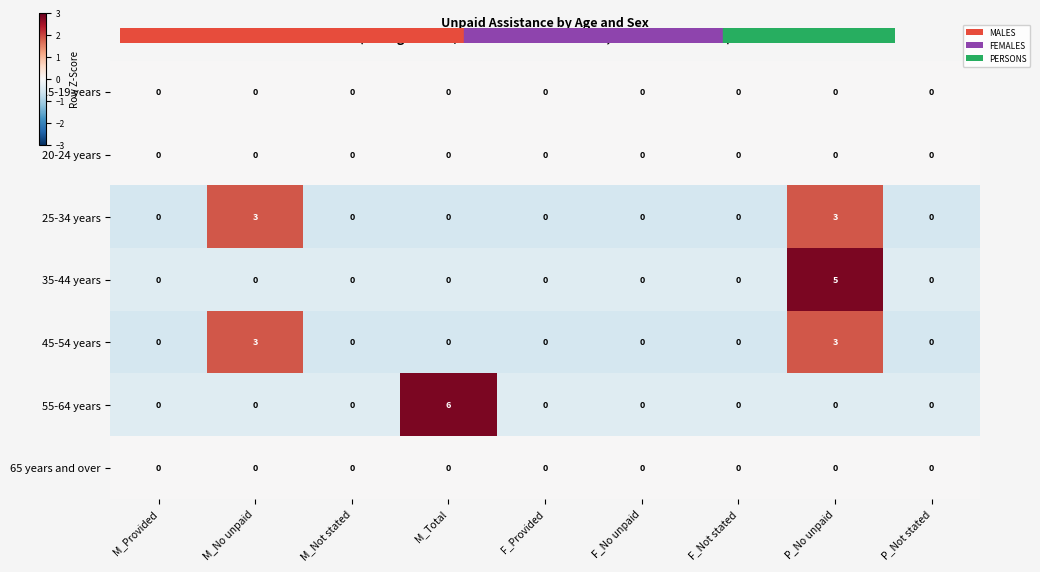

At which category is the sum across all series the highest?

P_No unpaid